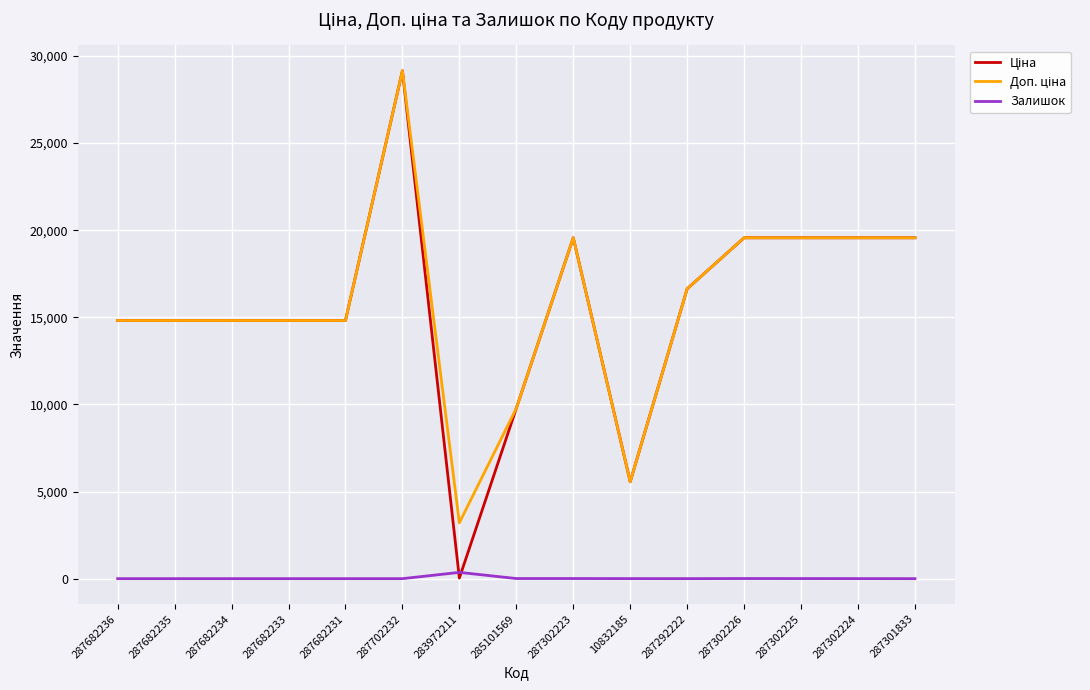

What is the spread (max minus min) of values at 287682234?

14817.6